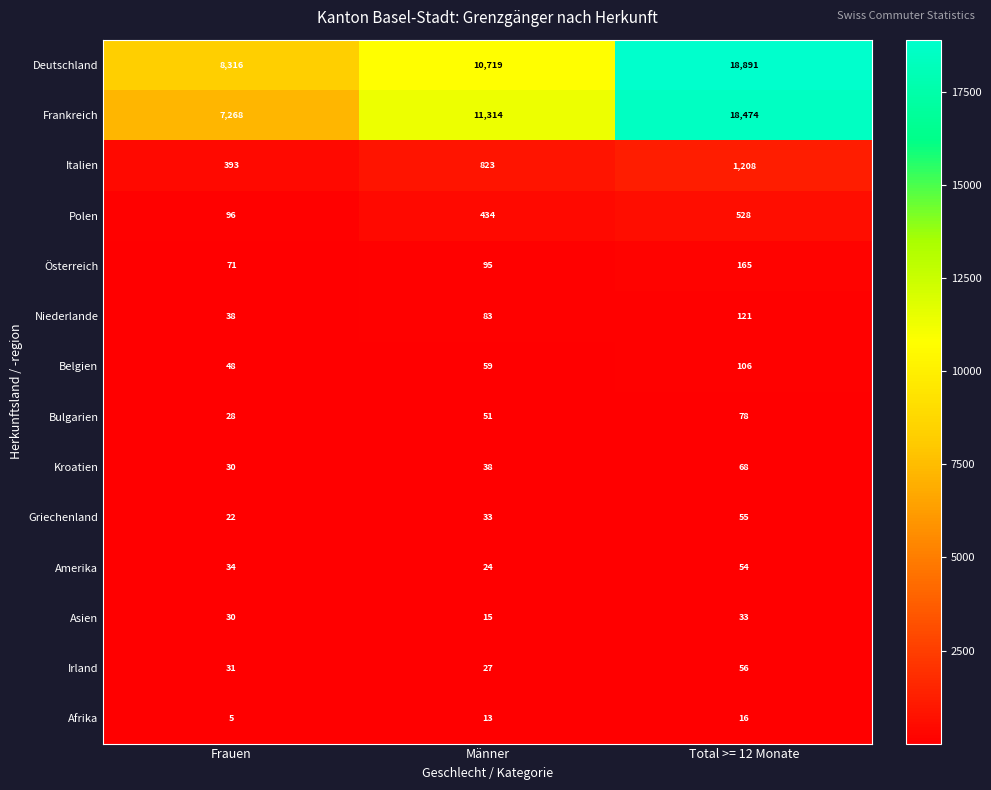

Is it true that Belgien equals 48 at Frauen?

True